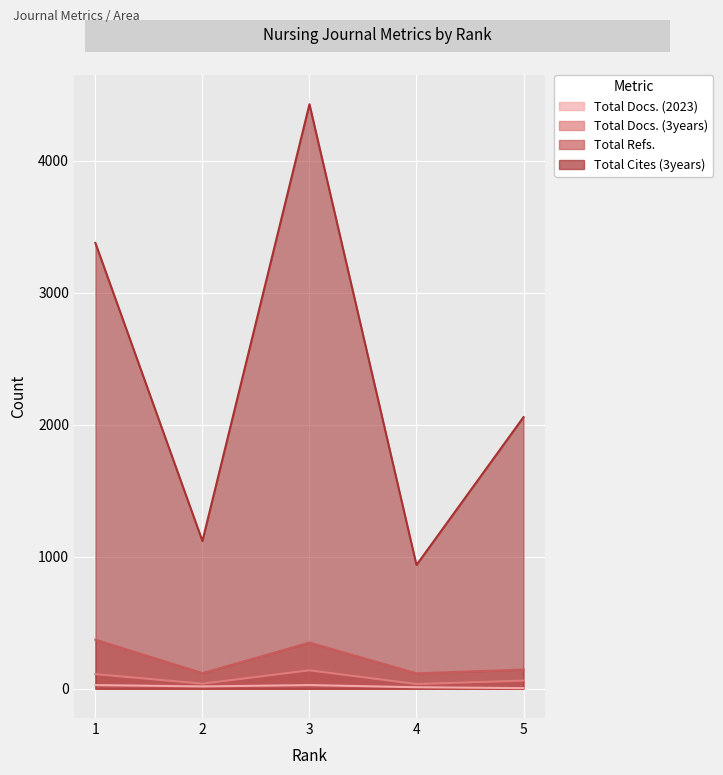

Is the value of Total Docs. (2023) at 4 greater than the value of Total Cites (3years) at 1?

No